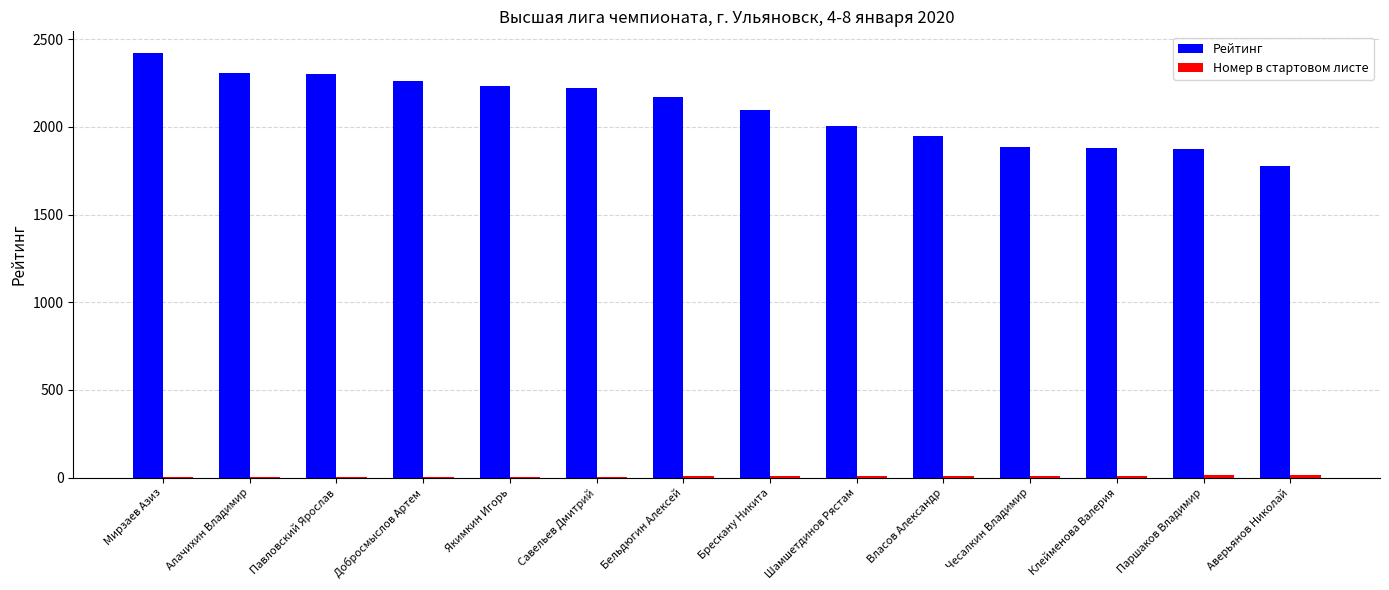

Count the number of categories in the chart.

14